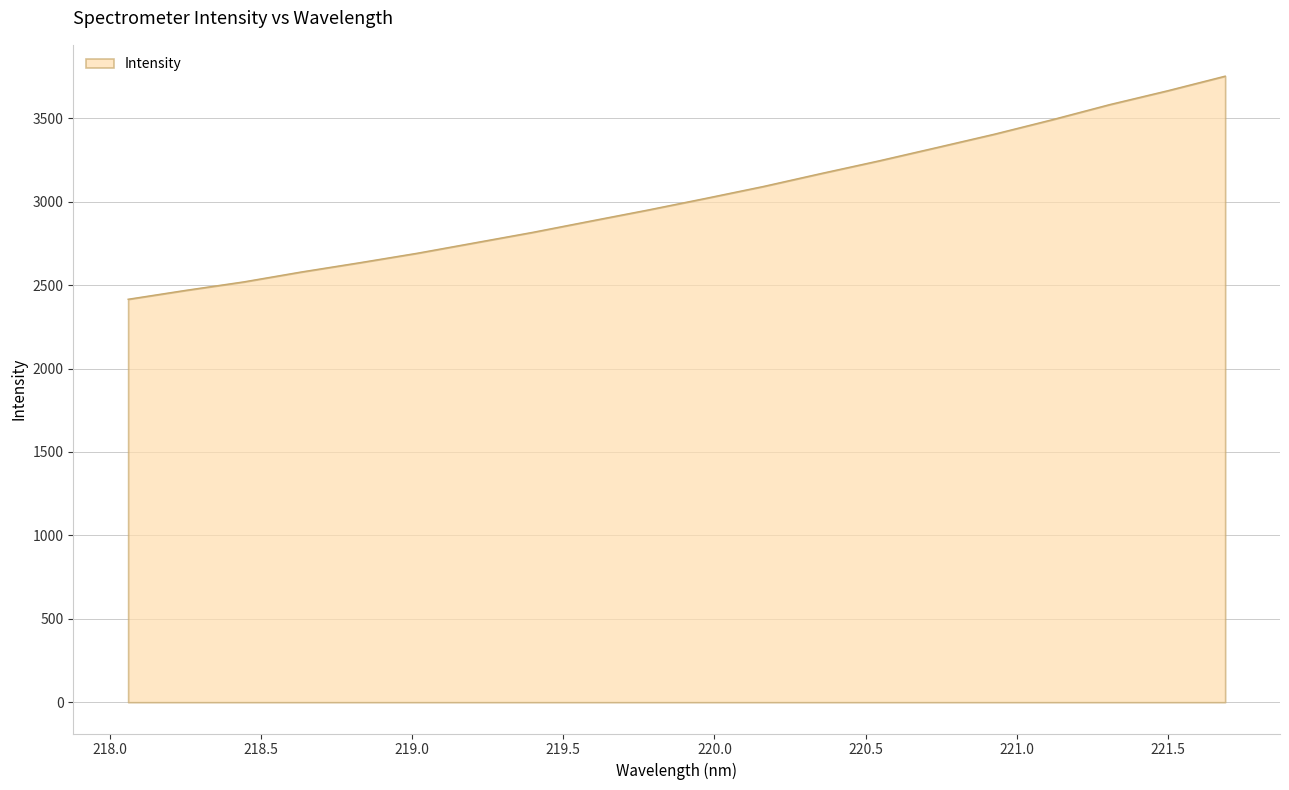

Count the number of data series in this chart.

1